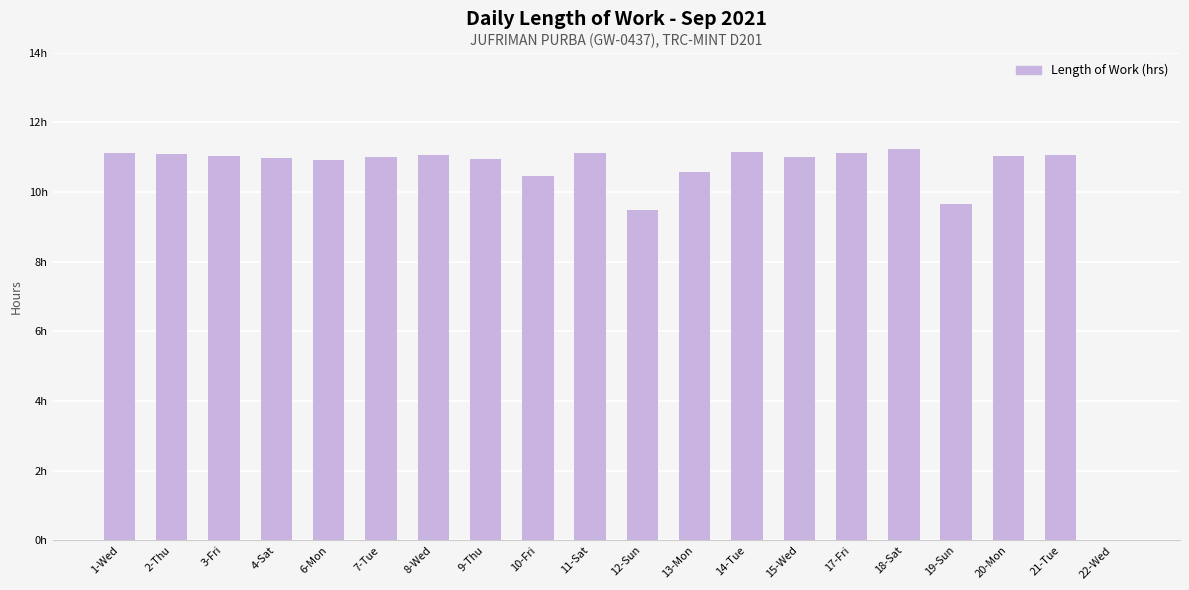

Reading left to right, extract all data points from this chart.

11.1	11.1	11.0	11.0	10.9	11.0	11.1	10.9	10.5	11.1	9.5	10.6	11.2	11.0	11.1	11.2	9.7	11.0	11.1	0.0